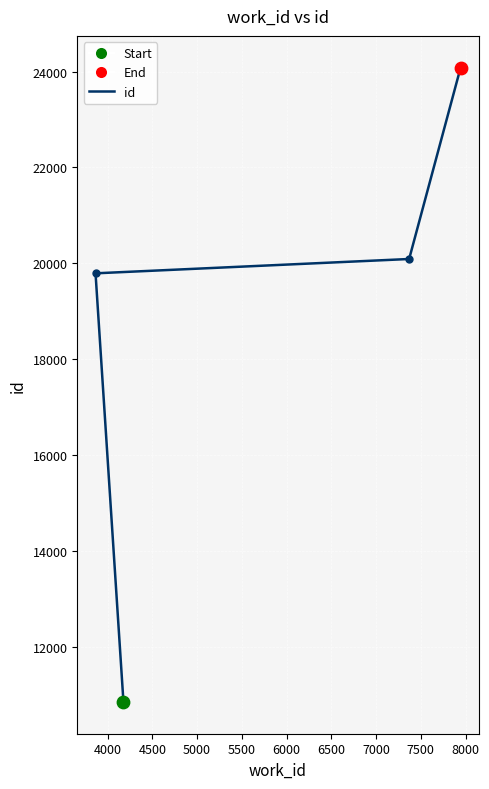

What is the greatest value displayed?

24084